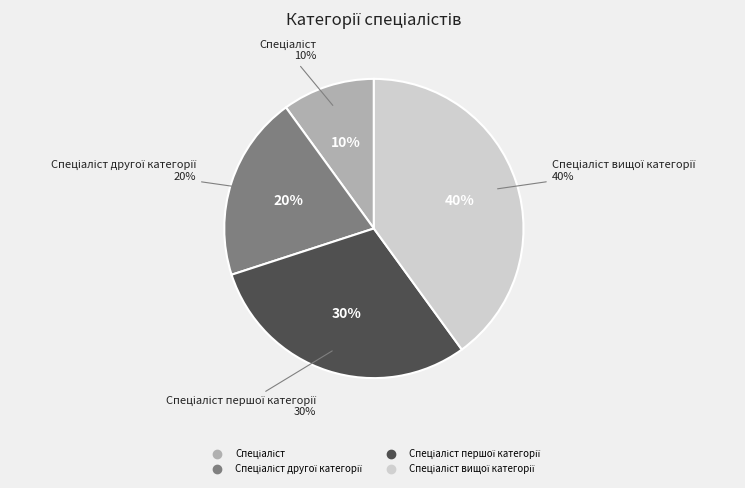

Which slice is the largest?

Спеціаліст вищої категорії